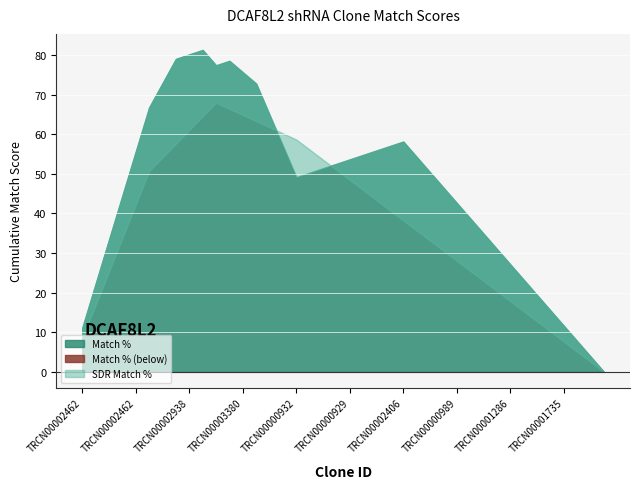

The value of Match % at TRCN0000338020 is 41. True or false?

False